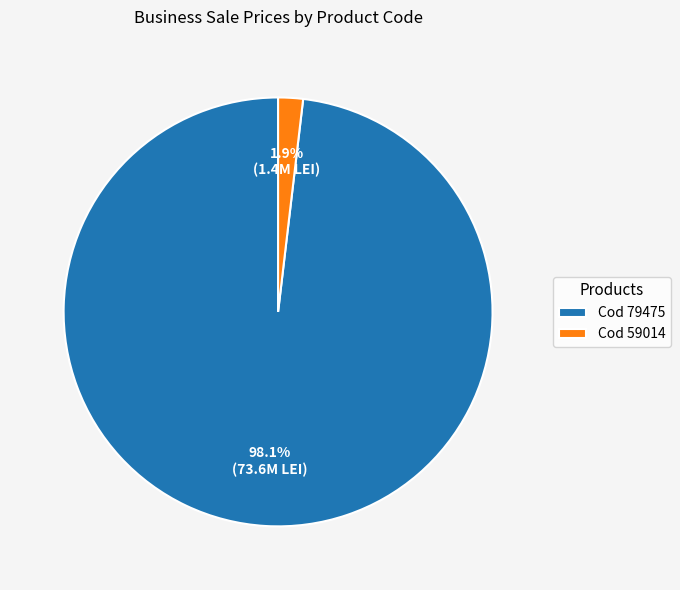

What percentage is NOT represented by Cod 79475?

1.9%